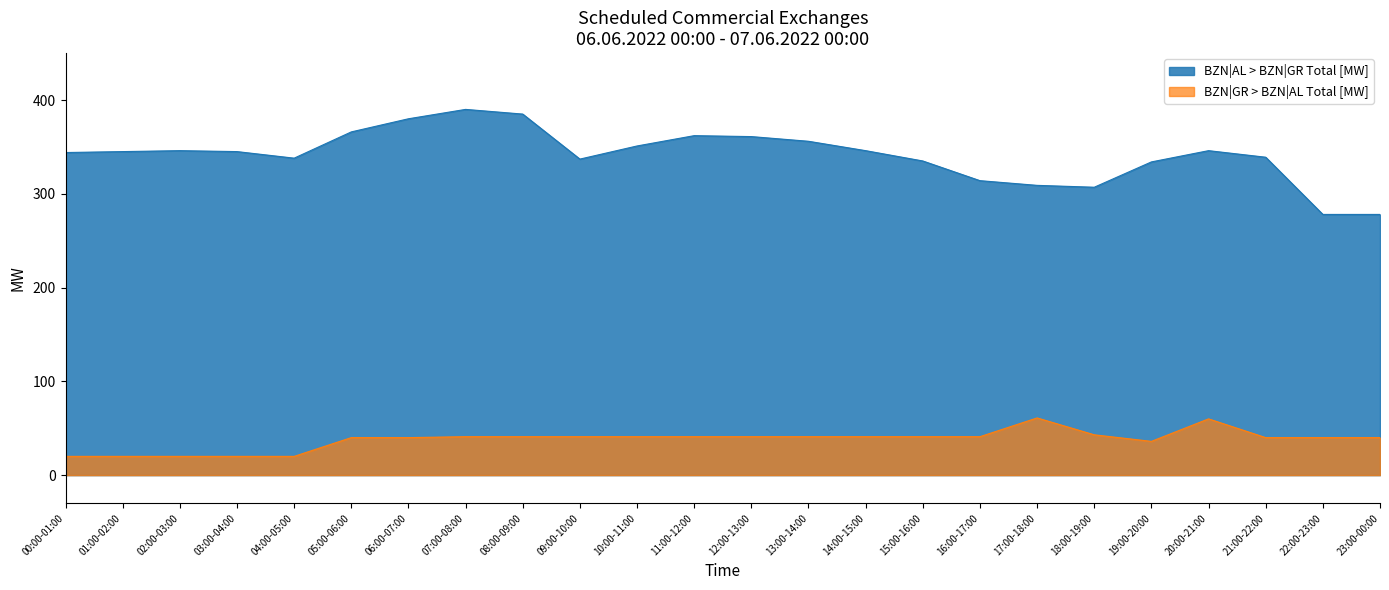

What is the difference between the highest and lowest values at 18:00-19:00?

264